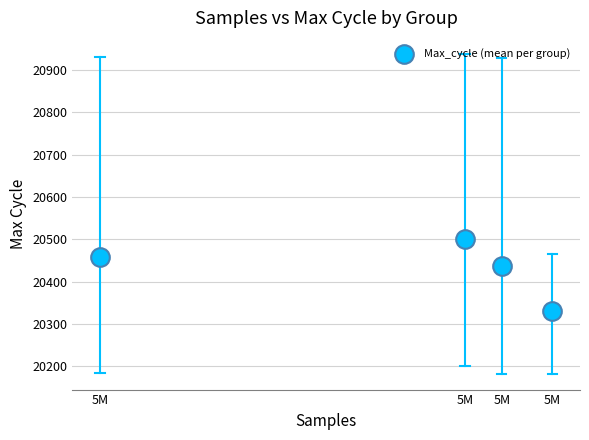

What is the average X value?

5023891.4